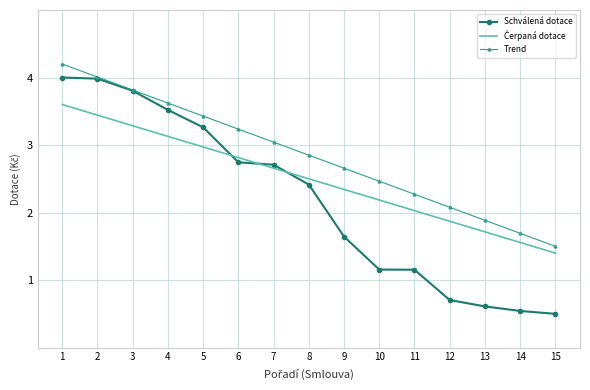

Read the Trend value at 13.

1.9